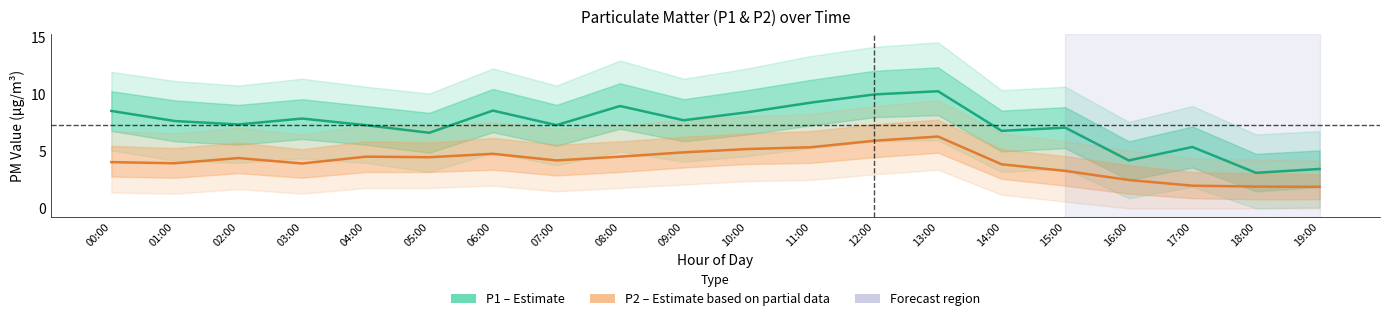

How many lines are shown in the chart?

2